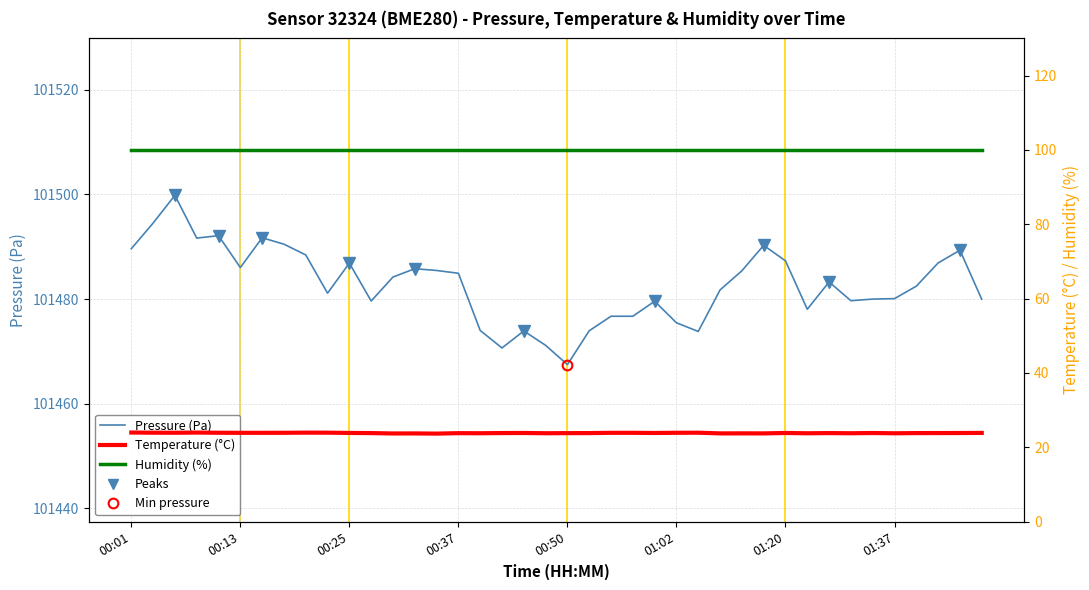

Is the value of pressure at 00:18 greater than the value of temperature at 00:35?

Yes